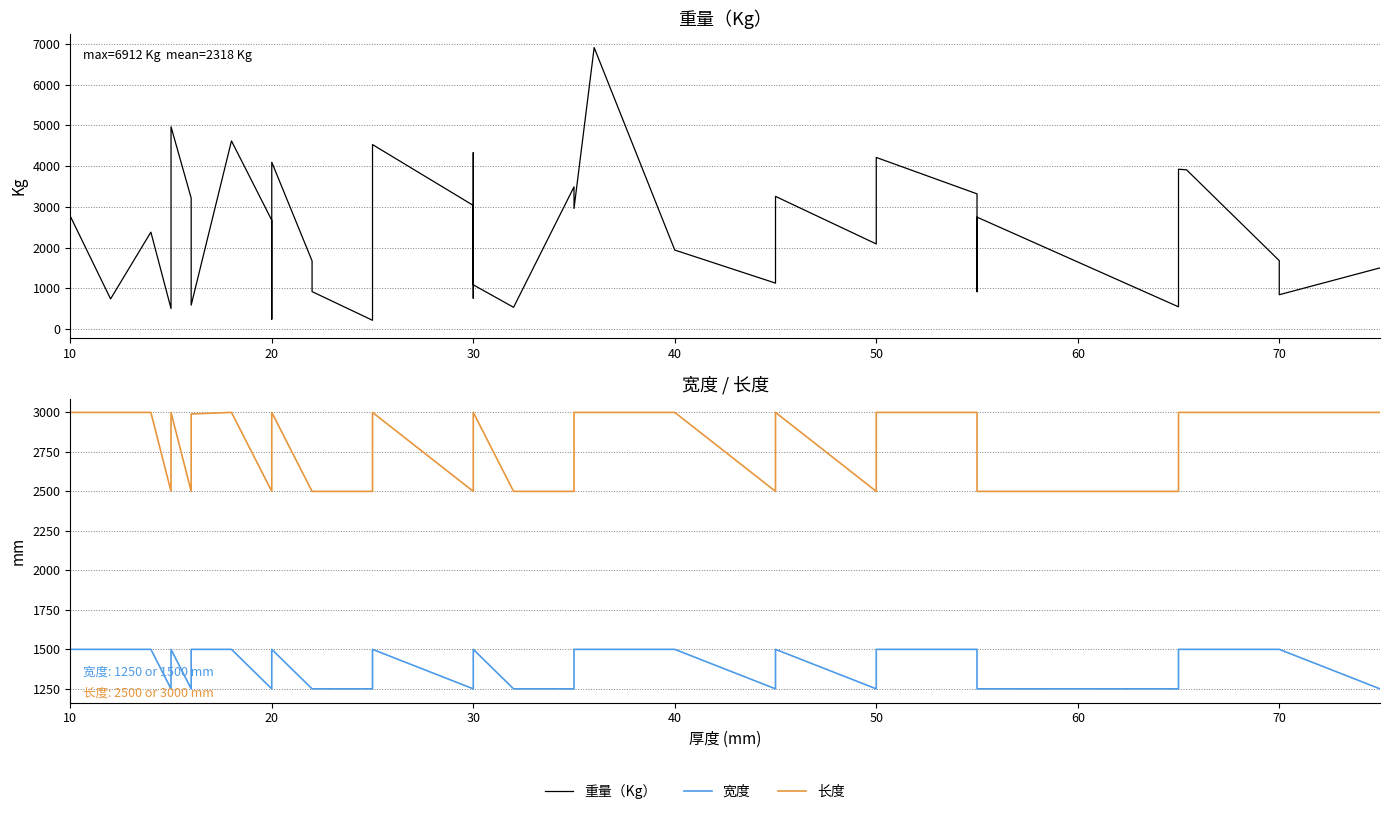

Does the chart have visible grid lines?

Yes